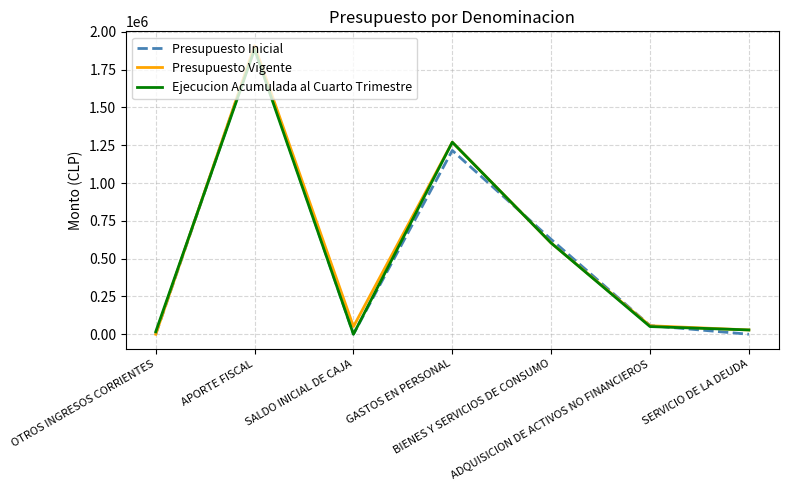

How many categories are shown in the chart?

7